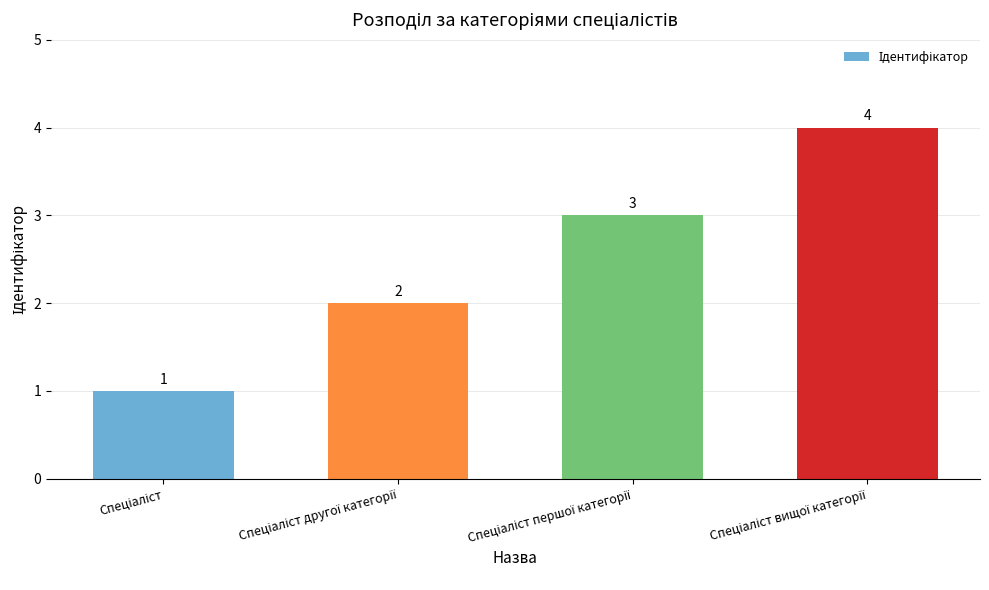

How many values are between 2 and 4?

3